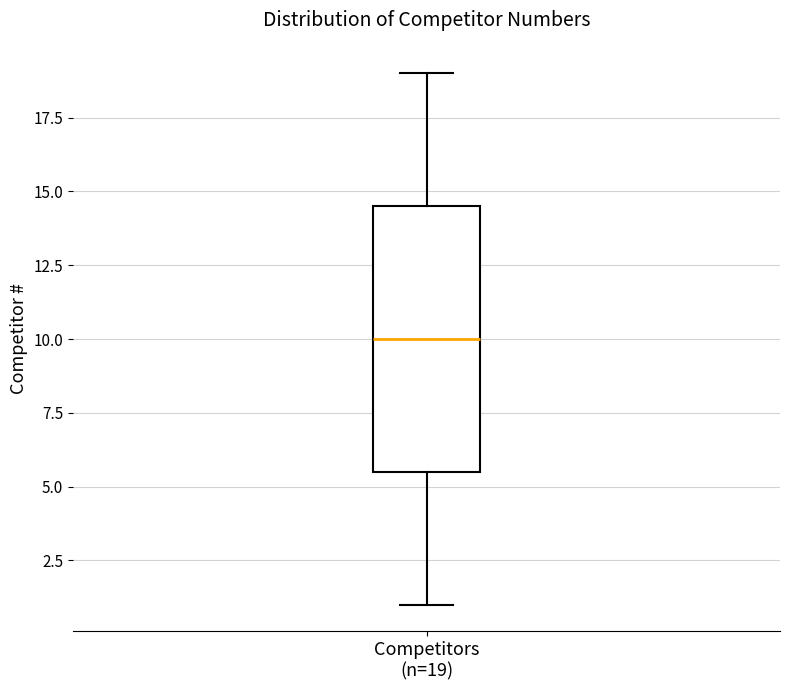

Where is the lower edge of the box for Competitors (n=19) on the y-axis? The values are not printed on the chart, so give them approximately, as read against the axis.

5.5